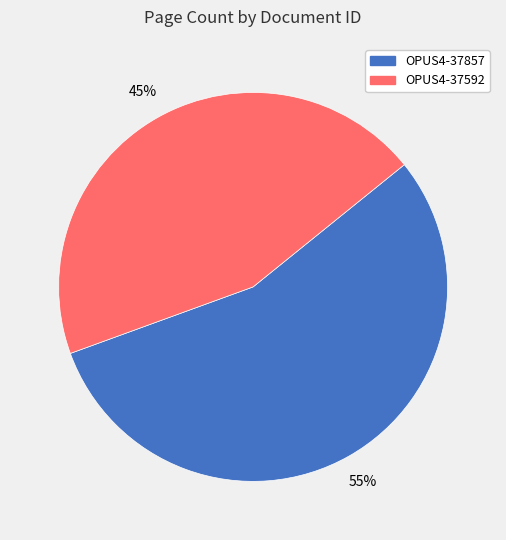

How many slices are in this pie chart?

2